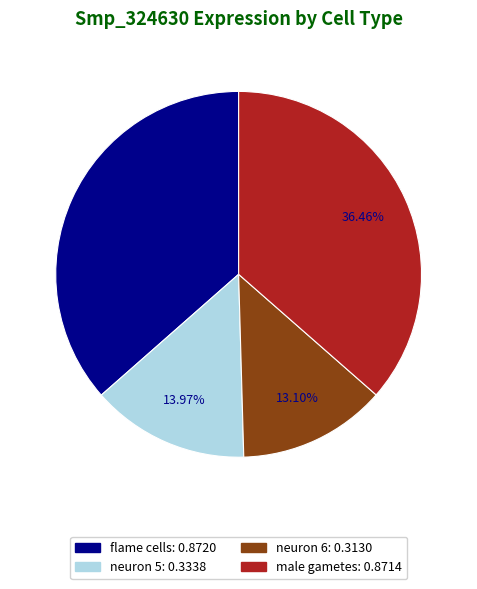

Count the number of slices in the pie.

4